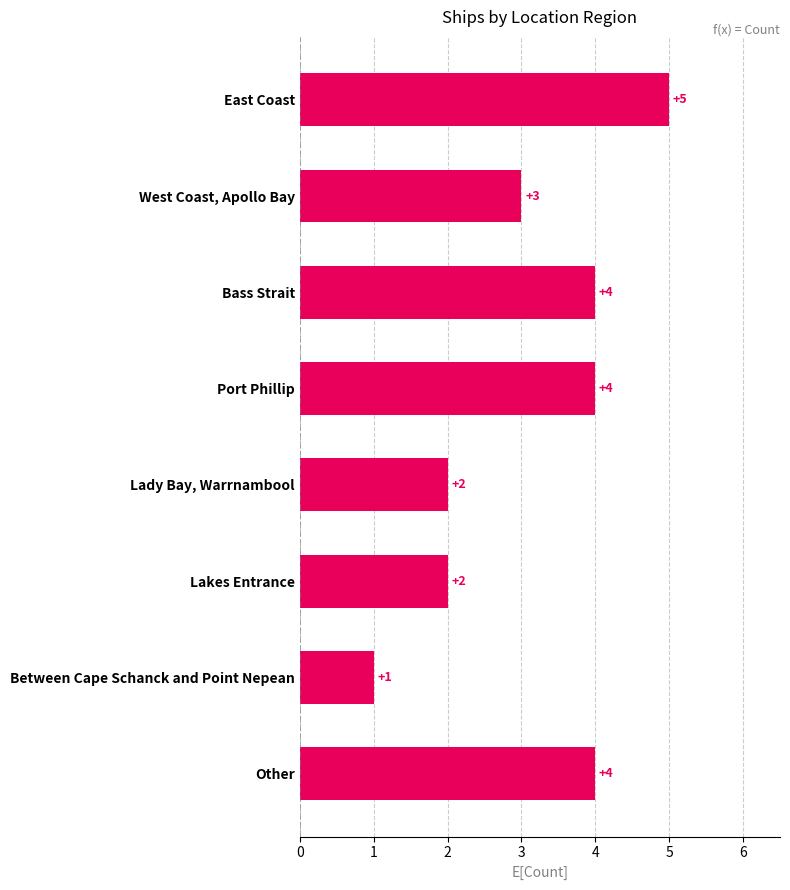

Which has a higher value, West Coast, Apollo Bay or Between Cape Schanck and Point Nepean?

West Coast, Apollo Bay